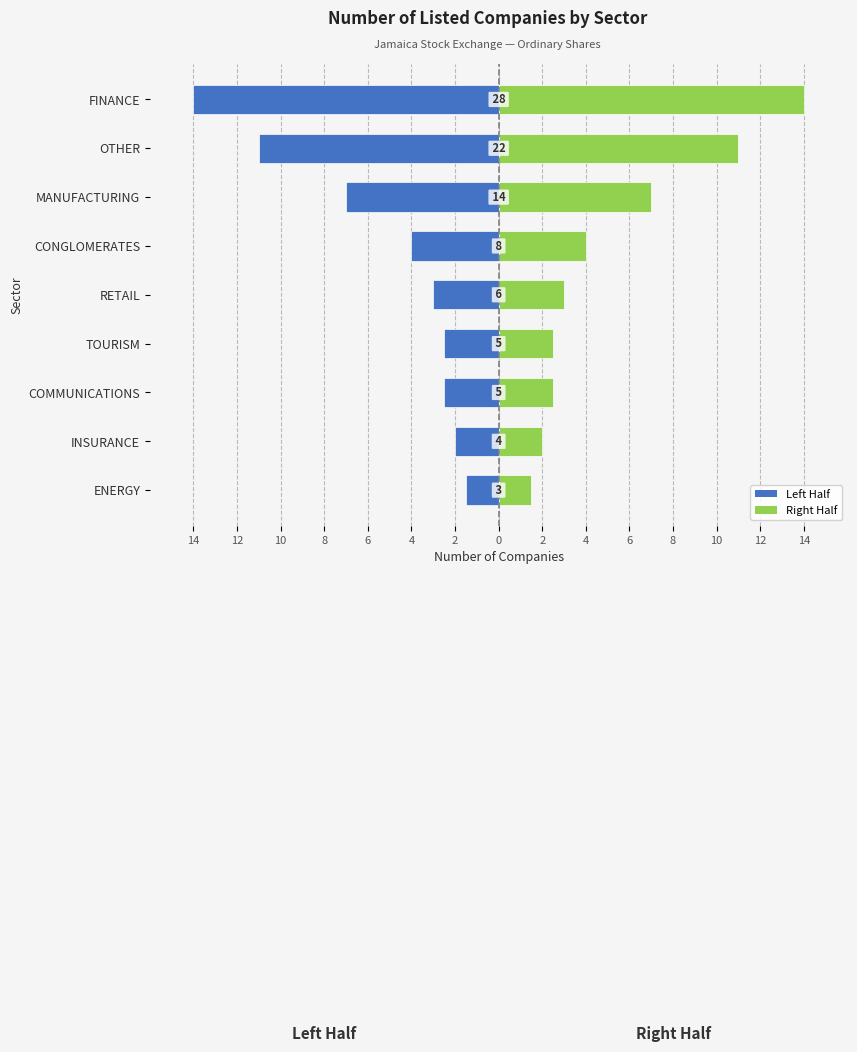

What is the value of the Left Half bar at the 5th from the left?

-3.0